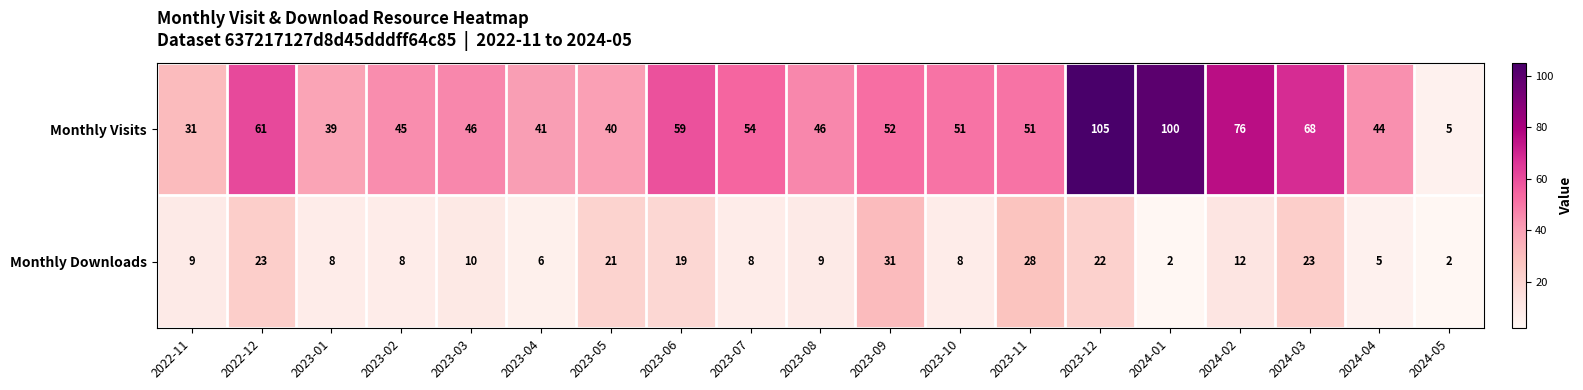

What is the minimum value shown in the chart?

2